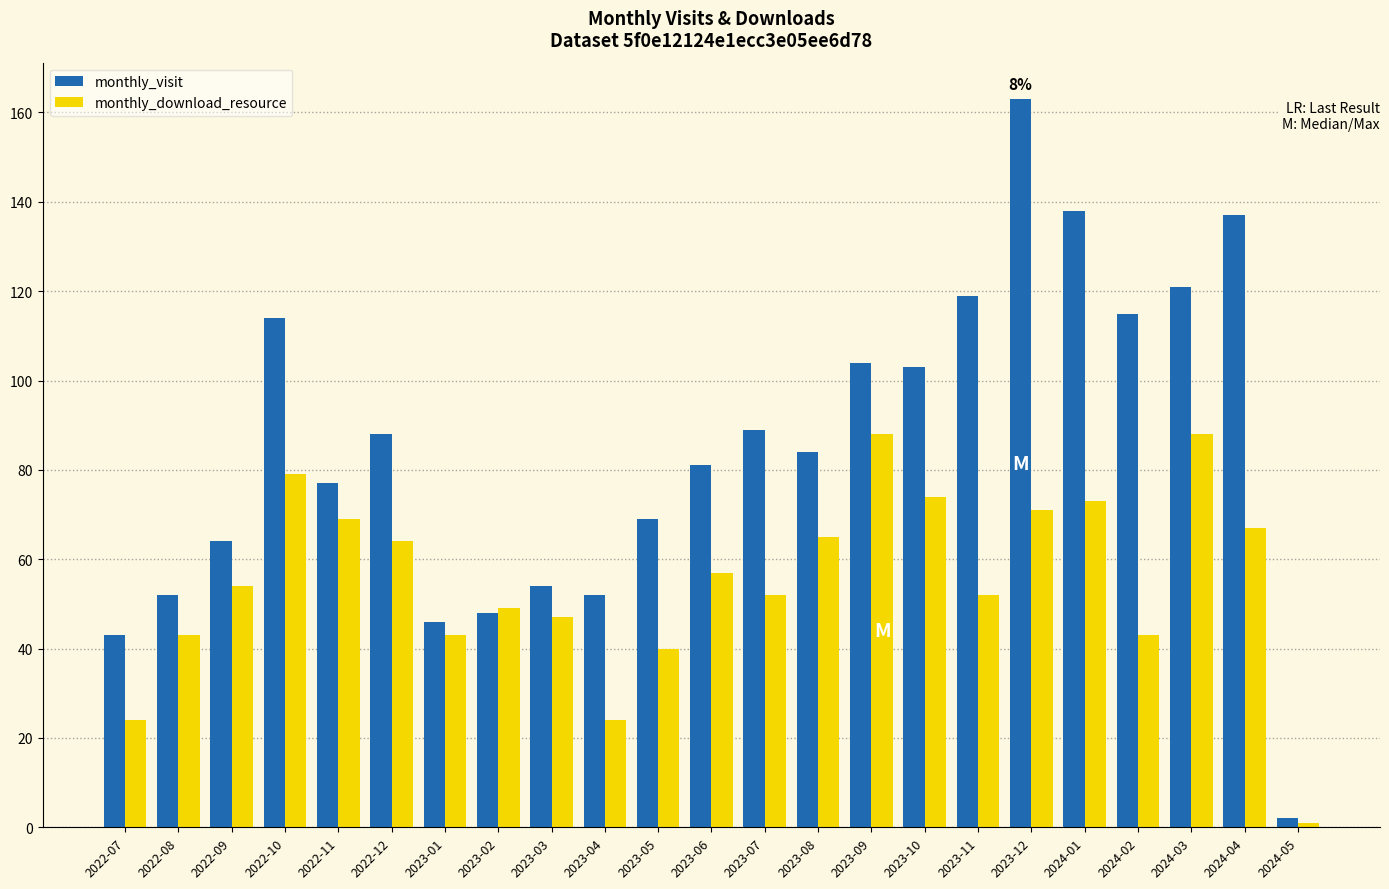

What are all the series names shown in the legend?

monthly_visit, monthly_download_resource